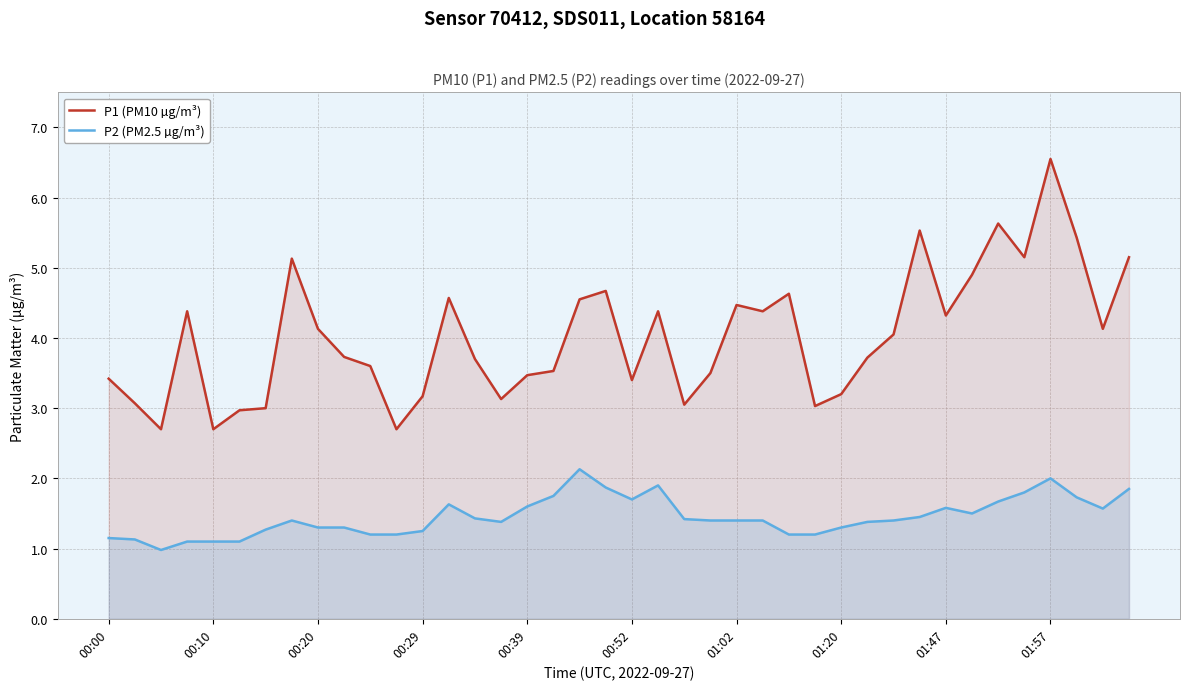

What is the sum of all P1 (PM10 µg/m³) values?

160.9